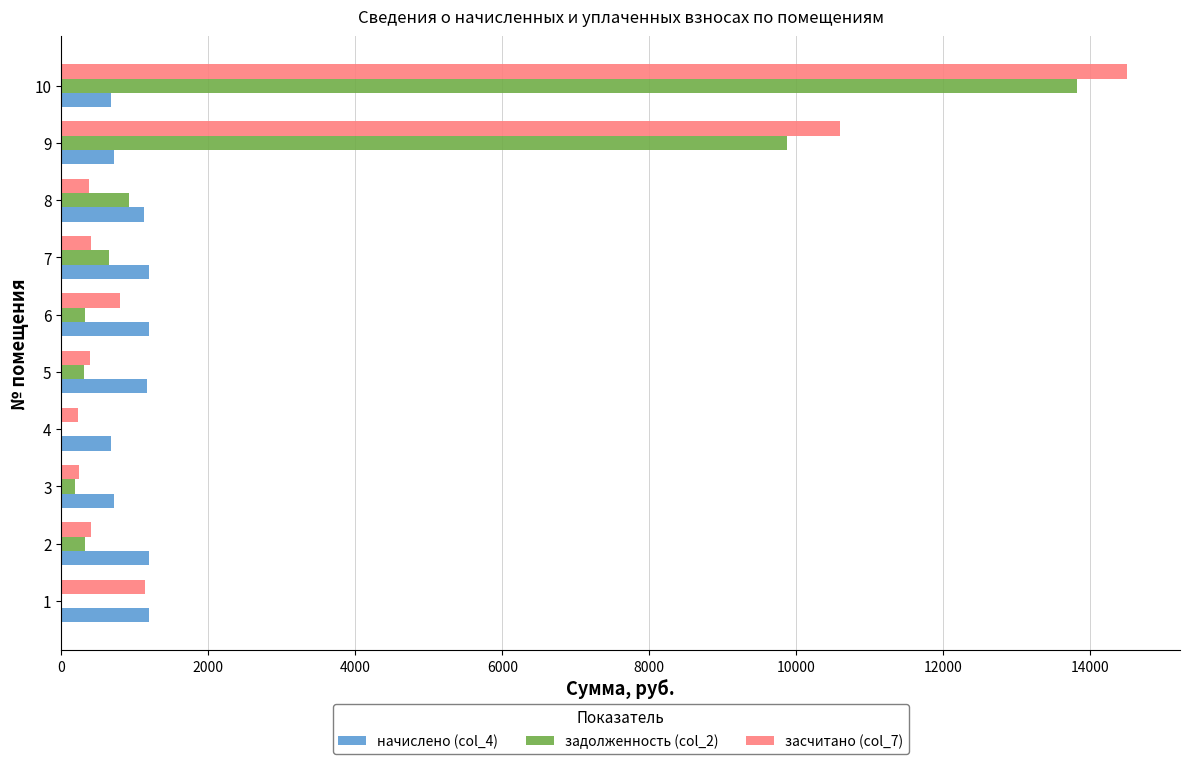

At which category is the sum across all series the highest?

10